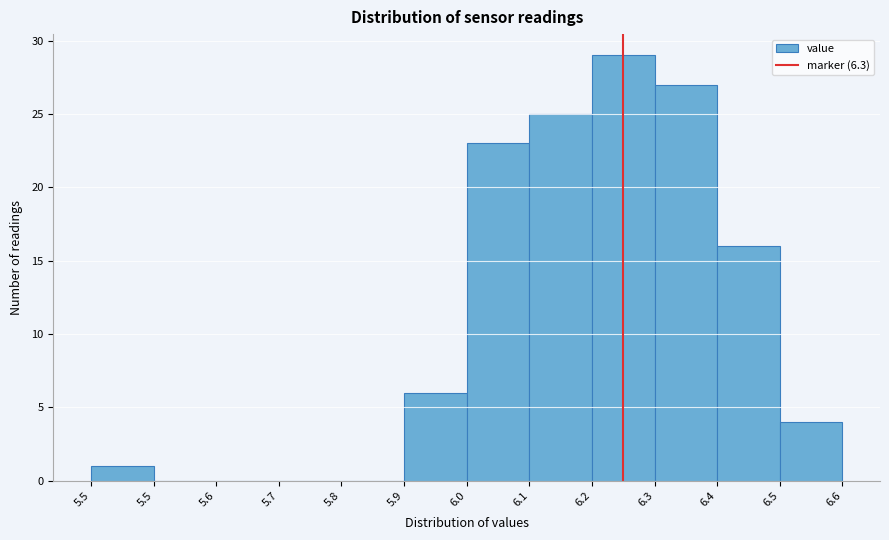

How many categories are shown in the chart?

12